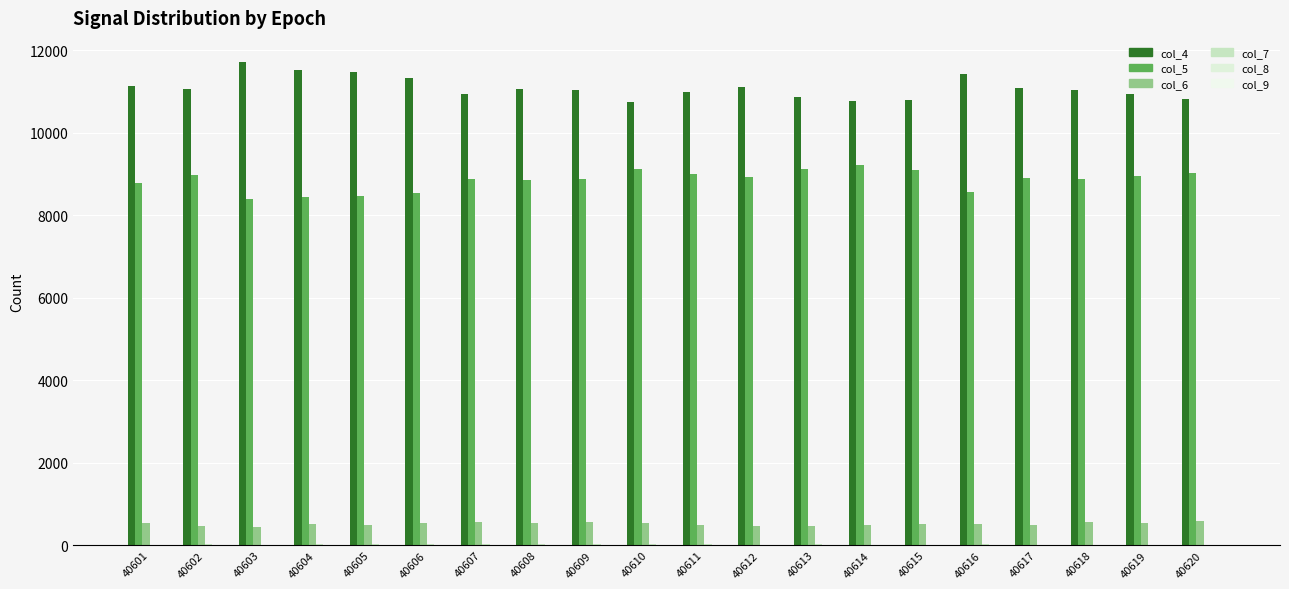

How many series are shown in this chart?

6